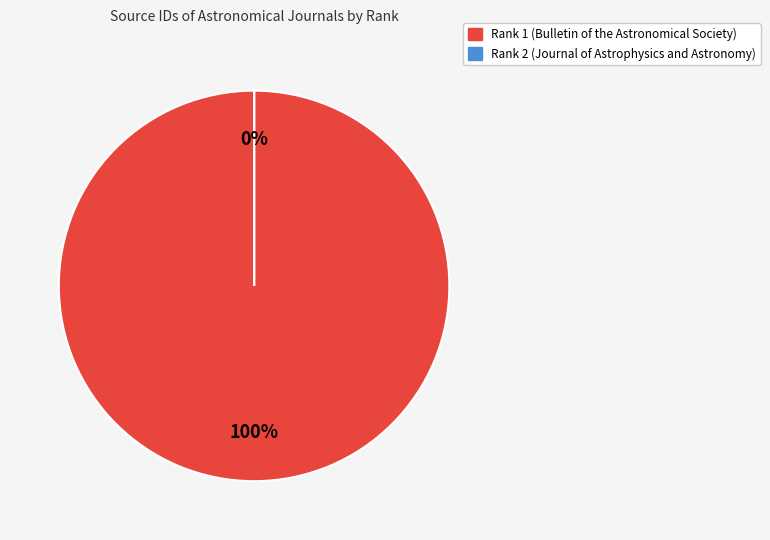

Rank the categories by value from lowest to highest.

Rank 2 (Journal of Astrophysics and Astronomy), Rank 1 (Bulletin of the Astronomical Society)